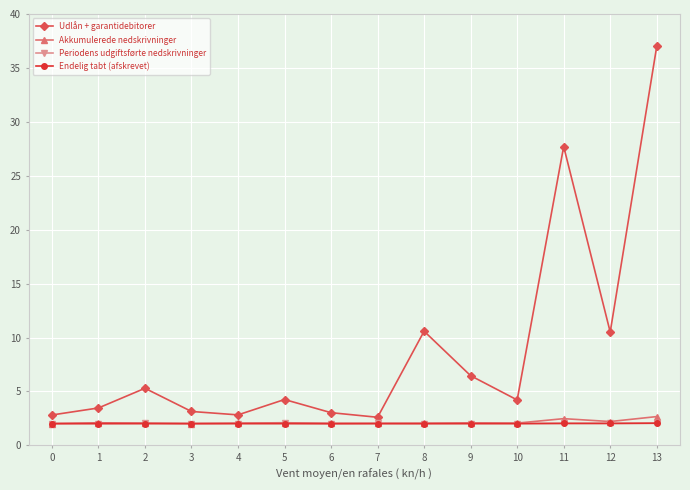

Where is the first local maximum for Udlån + garantidebitorer?

2